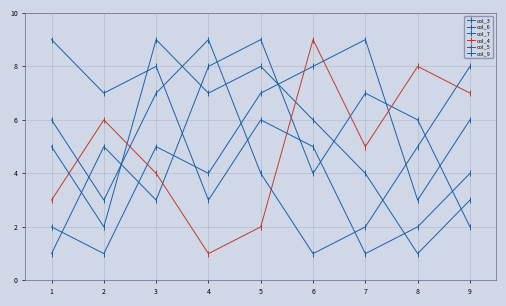

What is the average value of the col_3 series?

5